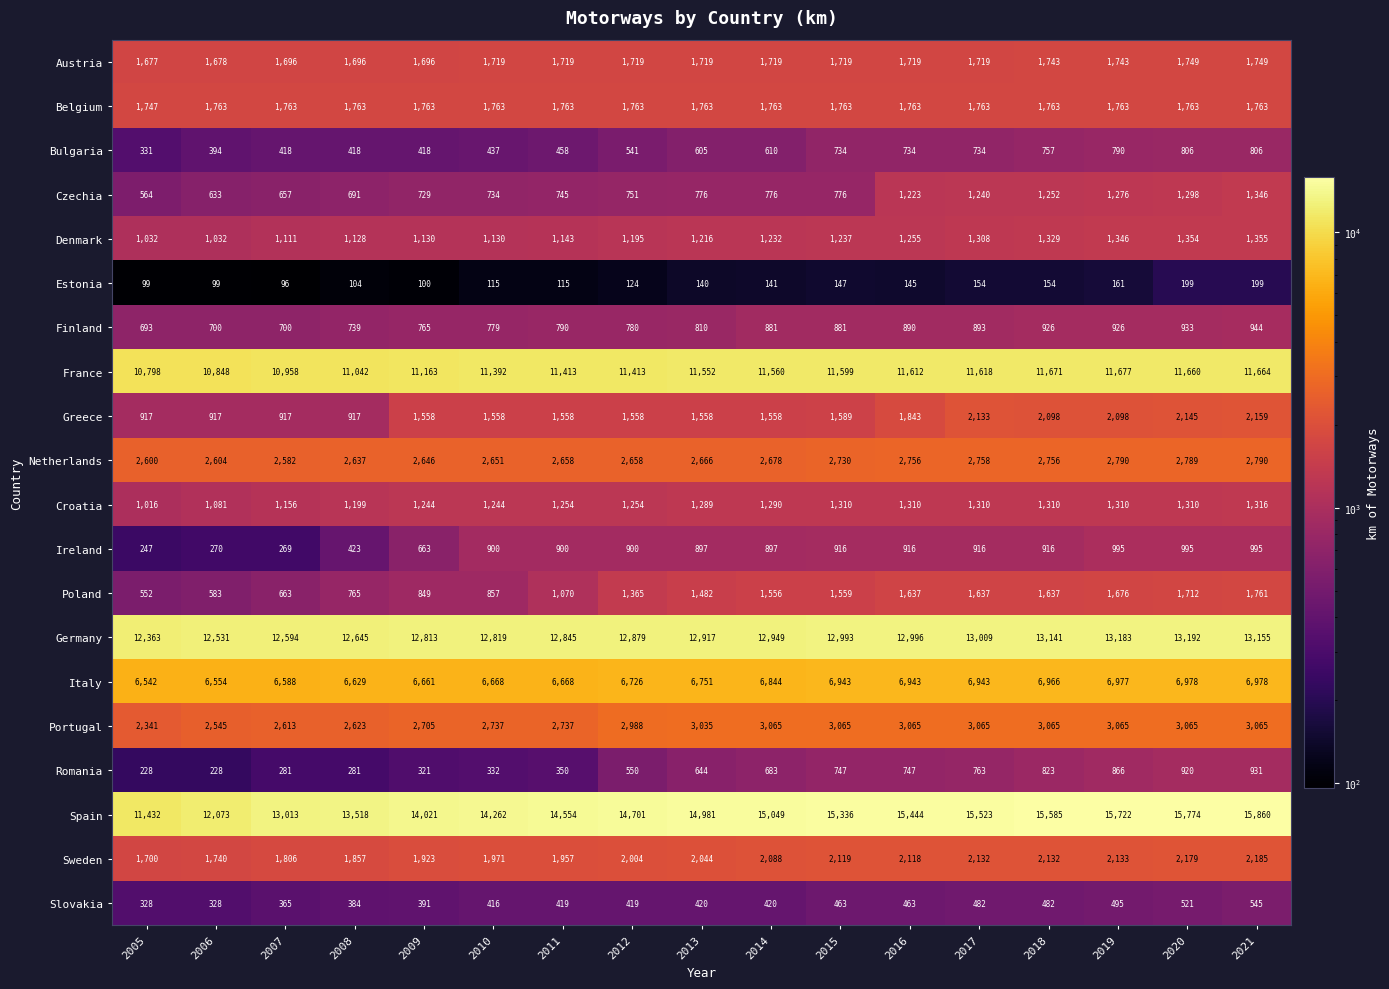

What is the smallest value displayed?

96